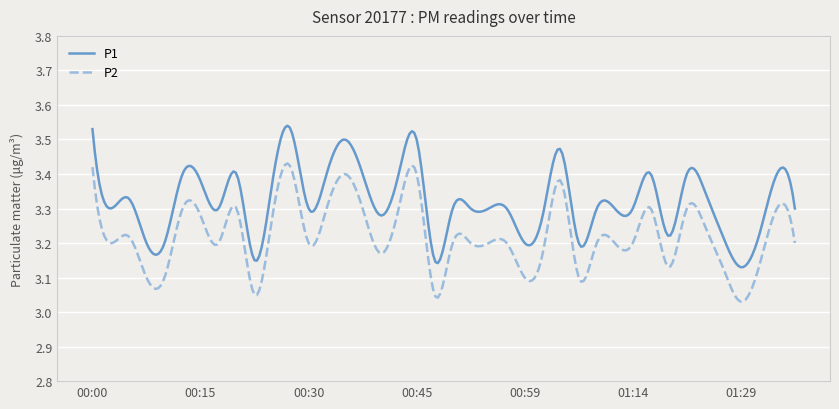

Which series has the largest total across all categories?

P1